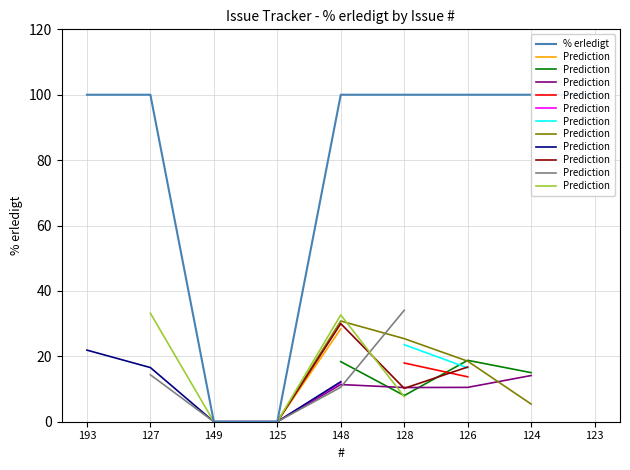

The chart shows a value of 100 at 127. True or false?

True